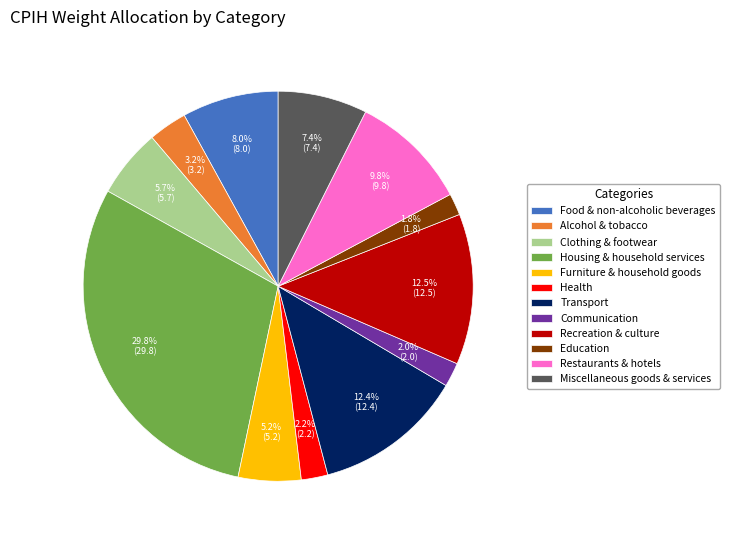

Is it true that Recreation & culture is 5% of the pie?

False